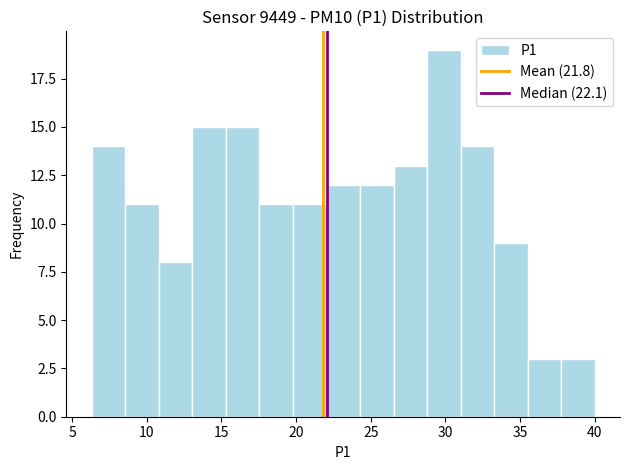

Reading left to right, list every bar in this chart as the range it spans on the x-axis followed by its height. Neither the bar edges nor the heights are printed on the chart, so give them approximately, as read against the axes.

6.5 to 8.5: 14
8.5 to 11.0: 11
11.0 to 13.0: 8
13.0 to 15.5: 15
15.5 to 17.5: 15
17.5 to 20.0: 11
20.0 to 22.0: 11
22.0 to 24.5: 12
24.5 to 26.5: 12
26.5 to 29.0: 13
29.0 to 31.0: 19
31.0 to 33.5: 14
33.5 to 35.5: 9
35.5 to 38.0: 3
38.0 to 40.0: 3